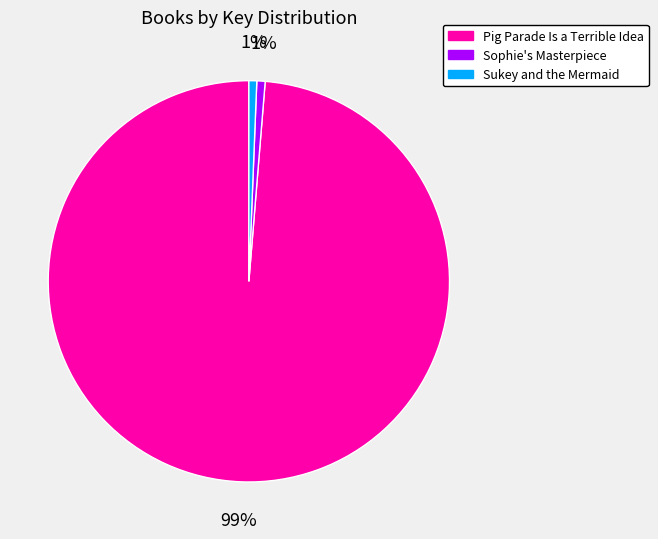

Between Sukey and the Mermaid and Pig Parade Is a Terrible Idea, which is larger?

Pig Parade Is a Terrible Idea